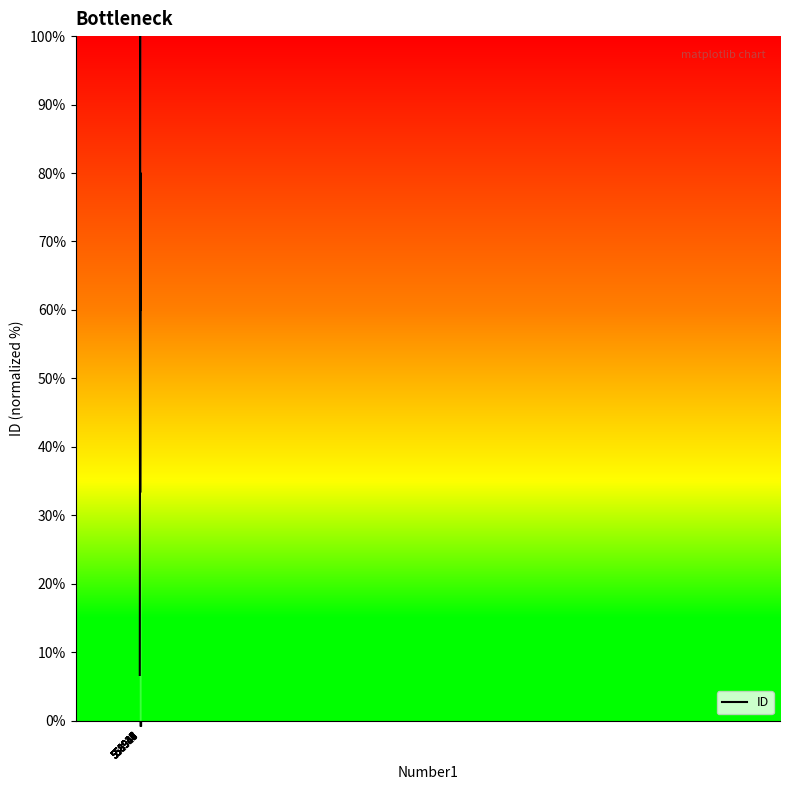

What is the approximate value at 558941?

33.3